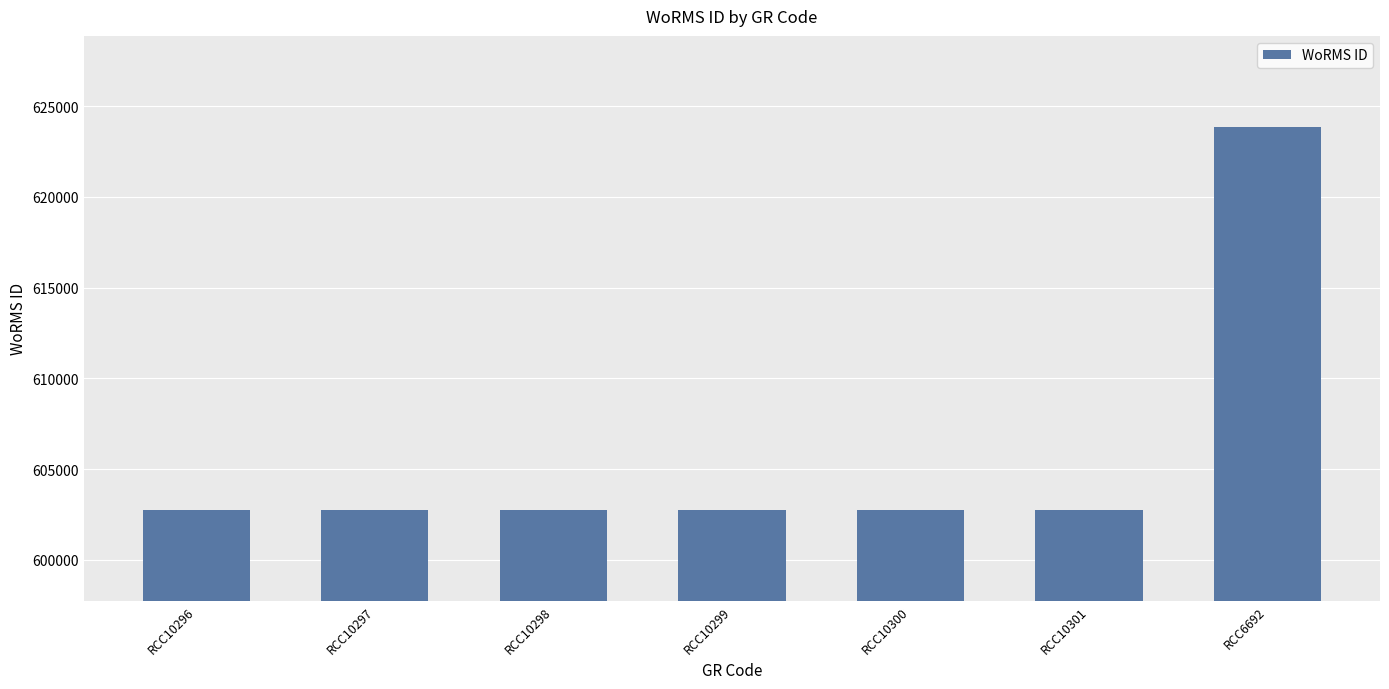

What is the average value?

605766